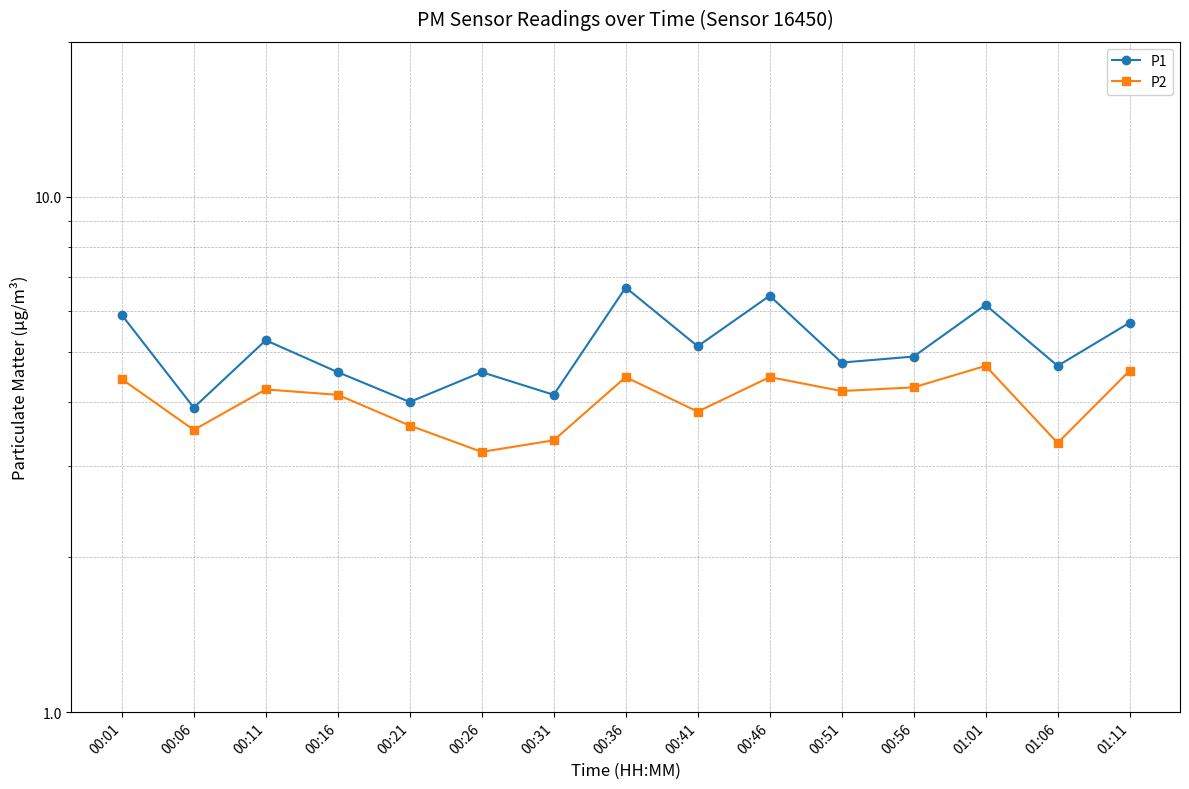

In P1, how many points are higher than both neighbors (excluding endpoints)?

5